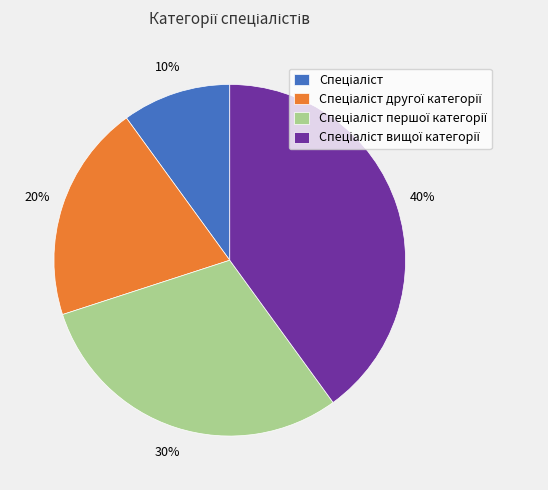

Is there a majority slice in this chart?

No